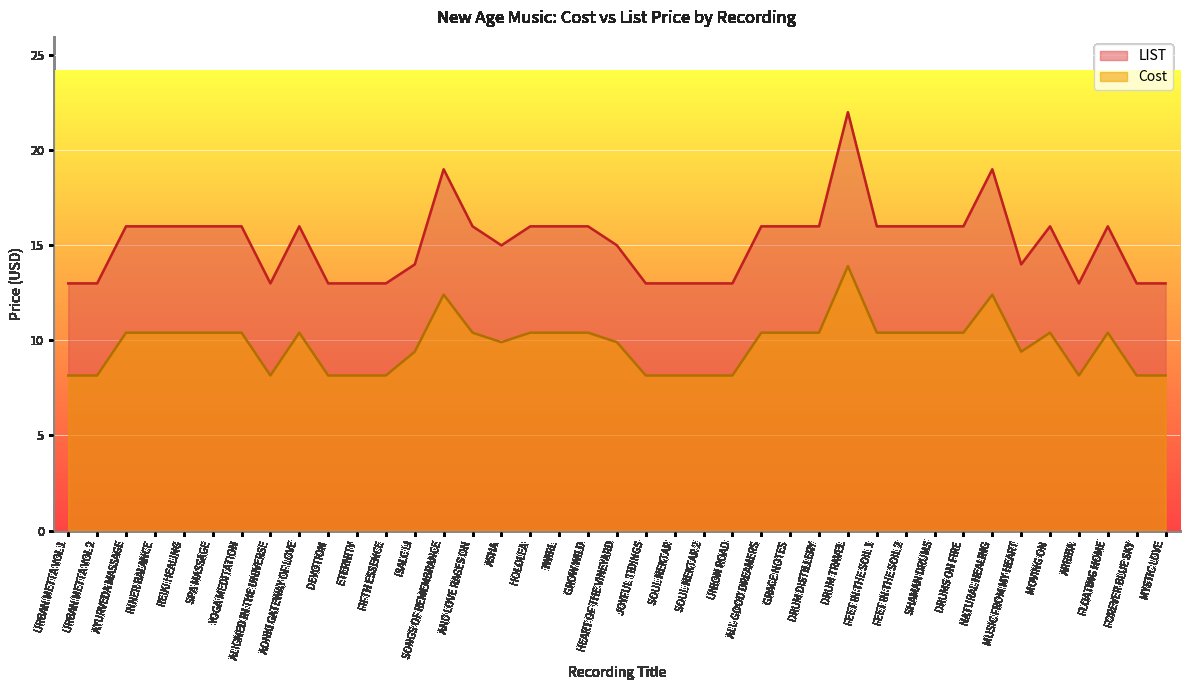

At which category is the sum across all series the highest?

DRUM TRAVEL